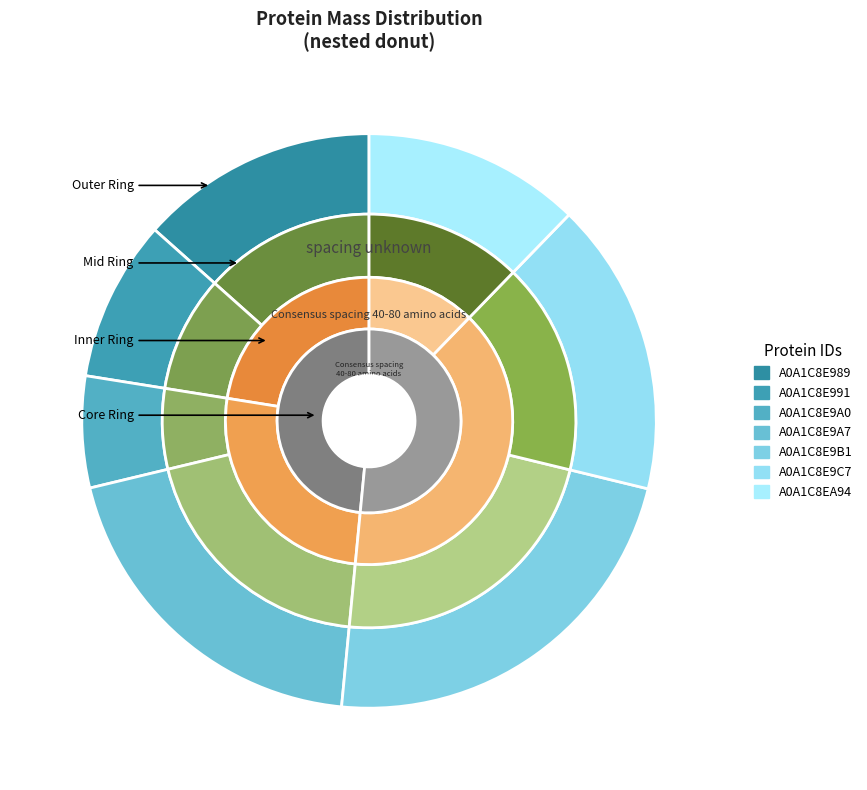

Which slice is the smallest?

A0A1C8E9A0